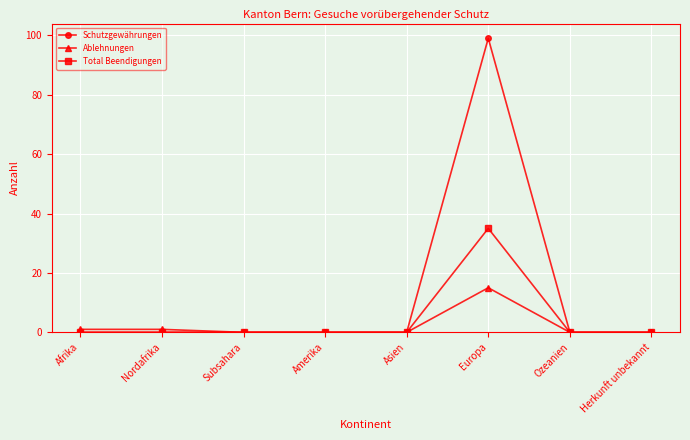

What position from the left is Asien?

5